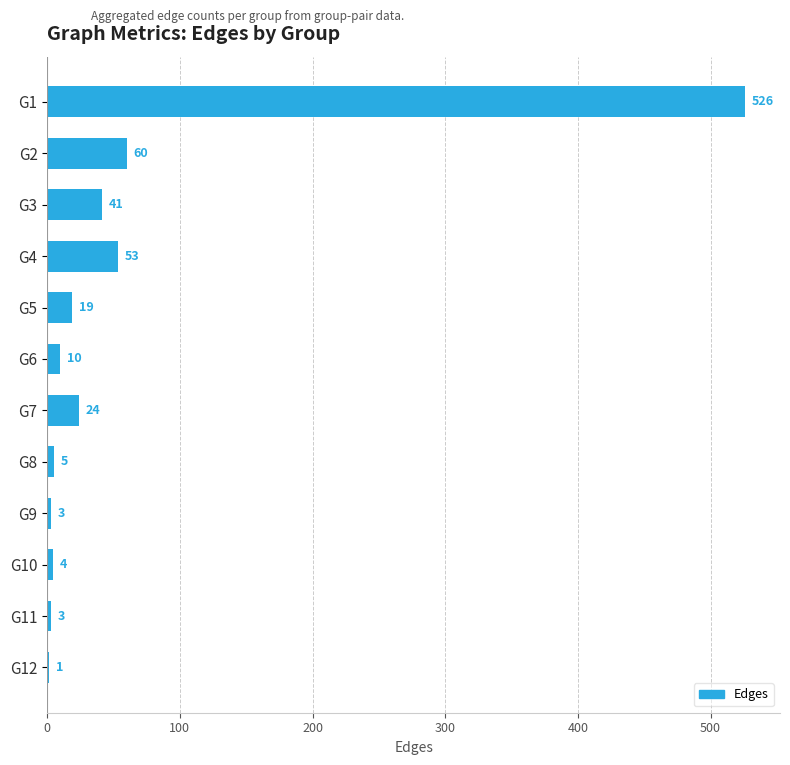

Is it true that the value at G3 is 58?

False